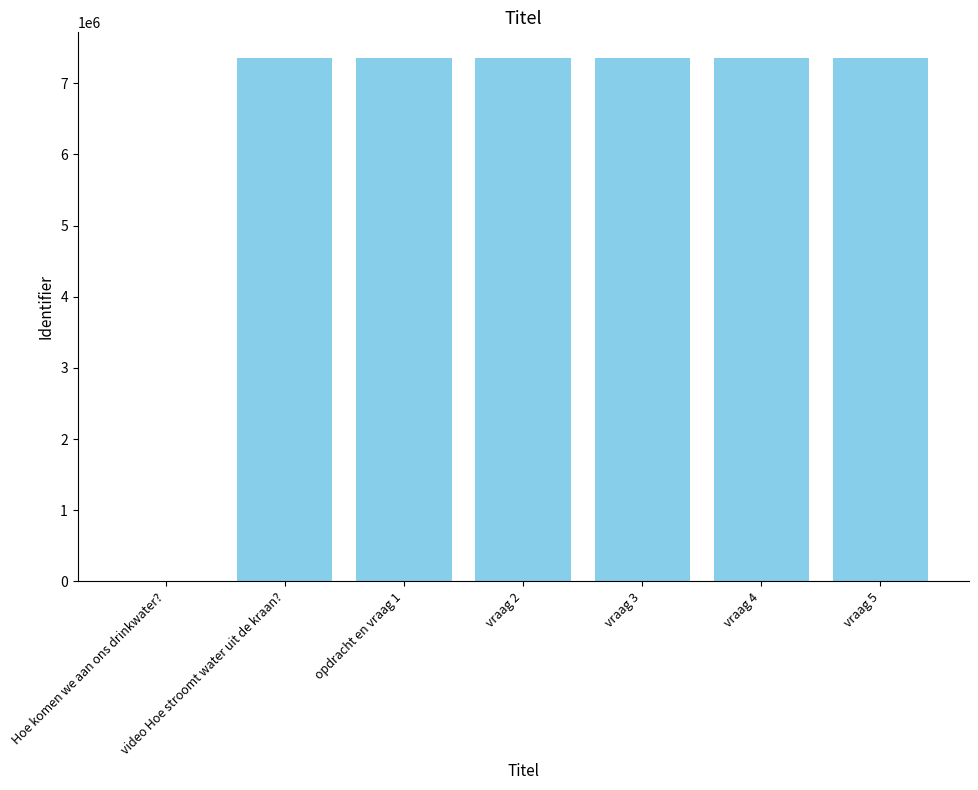

How many positive values are there?

6